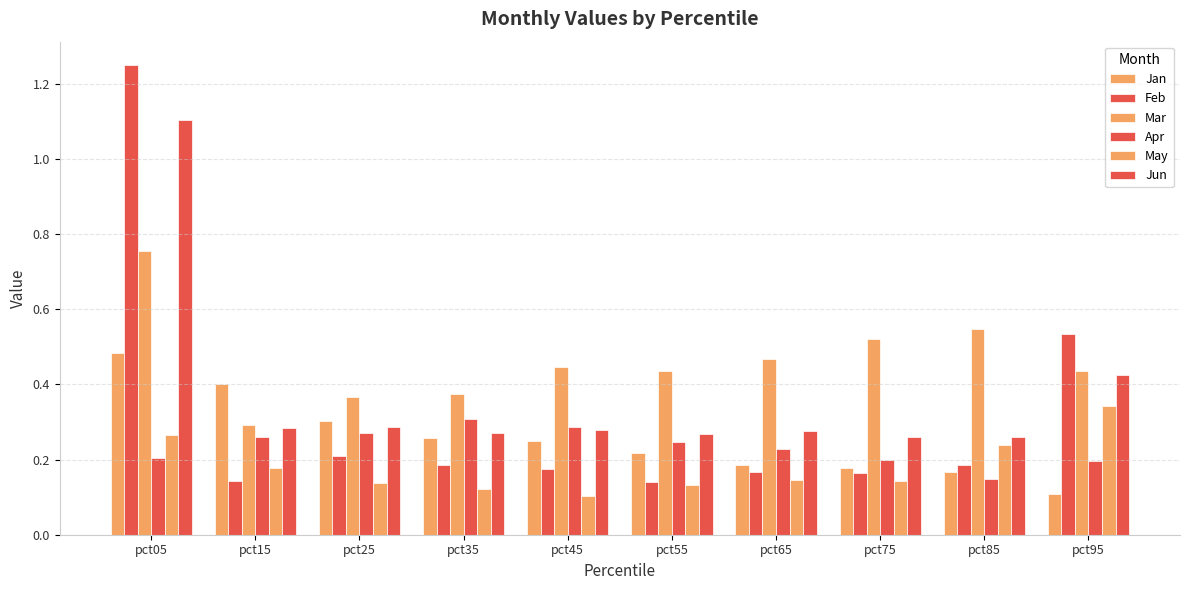

Does the chart contain any negative values?

No